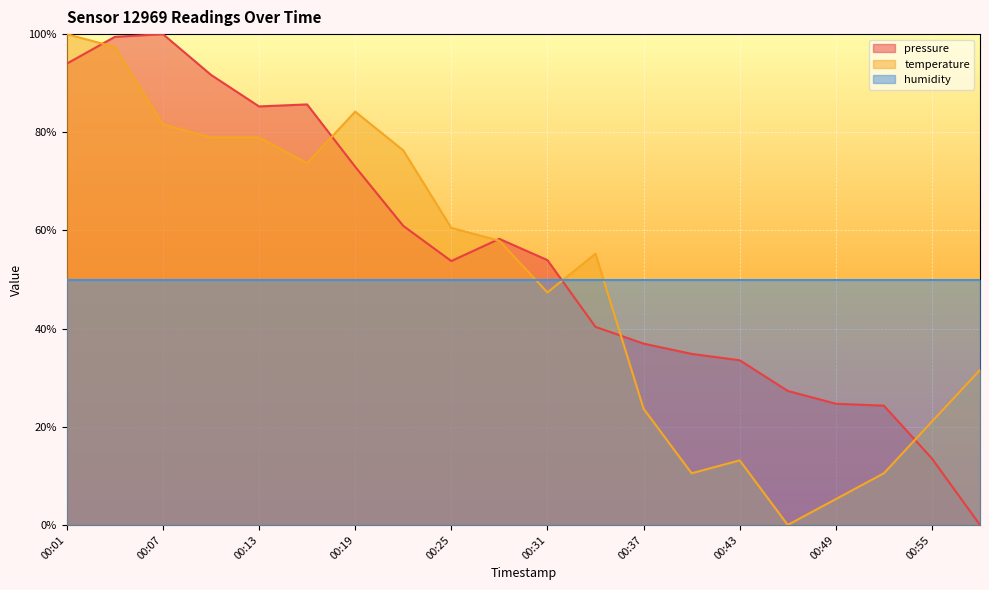

In pressure, how many points are lower than both neighbors (excluding endpoints)?

2